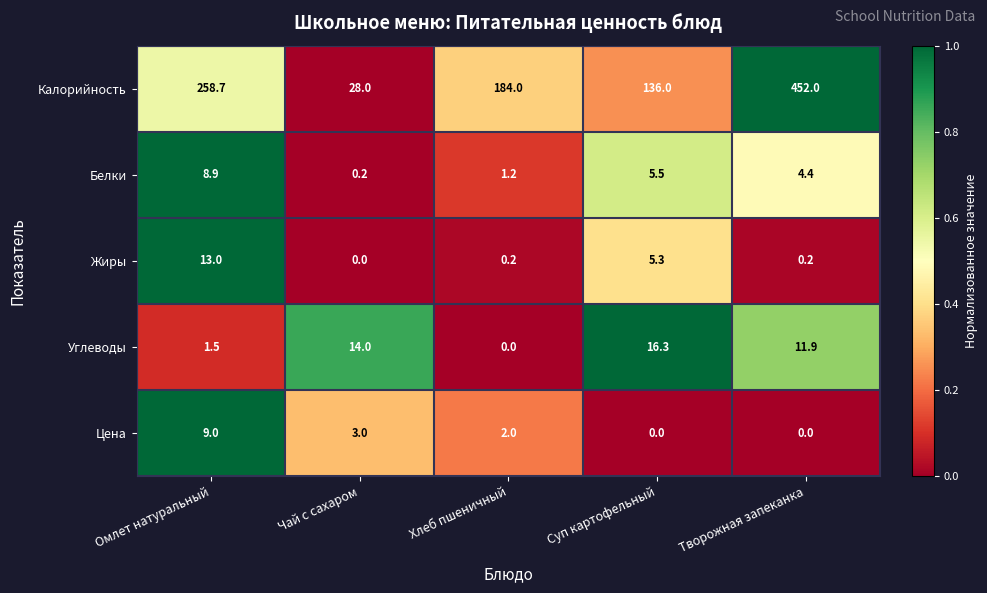

Rank the series at Чай с сахаром from lowest to highest value.

Жиры, Белки, Цена, Углеводы, Калорийность